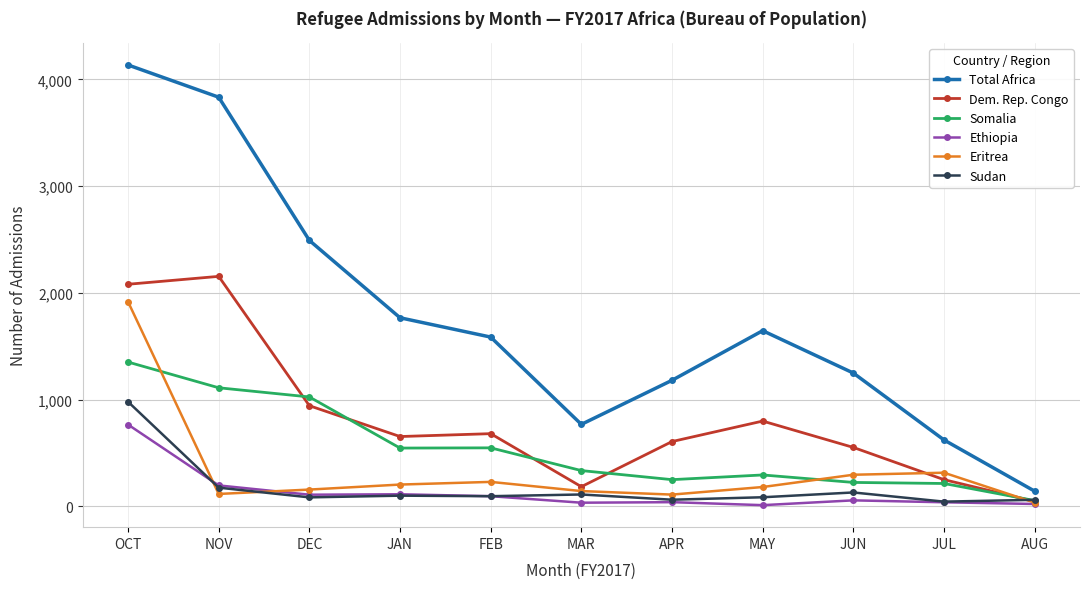

How many distinct data groups are displayed?

6